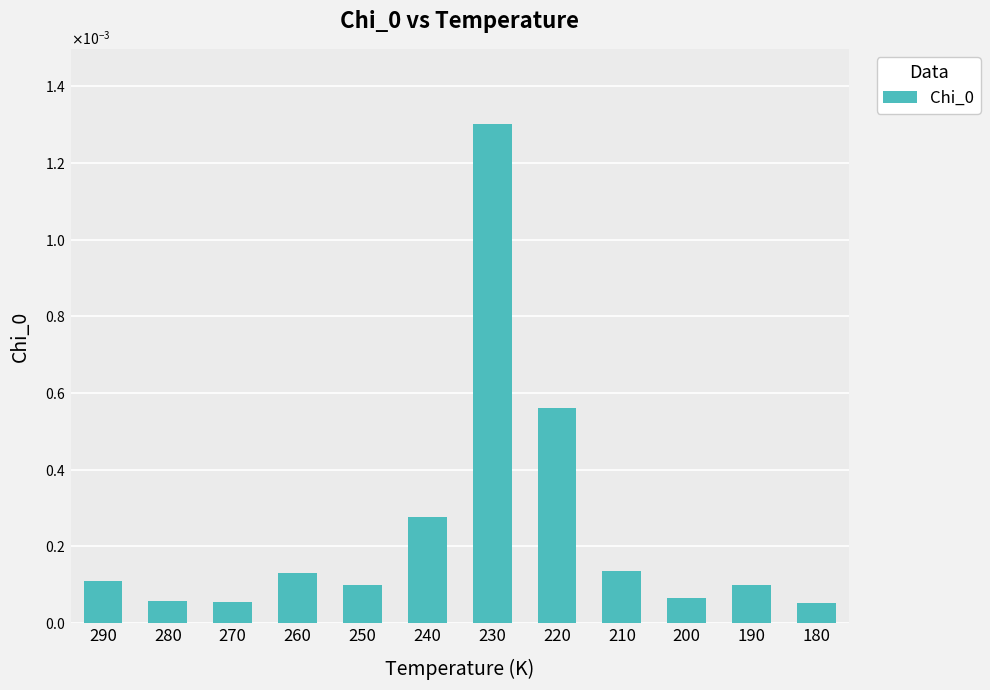

Are the bars horizontal?

No